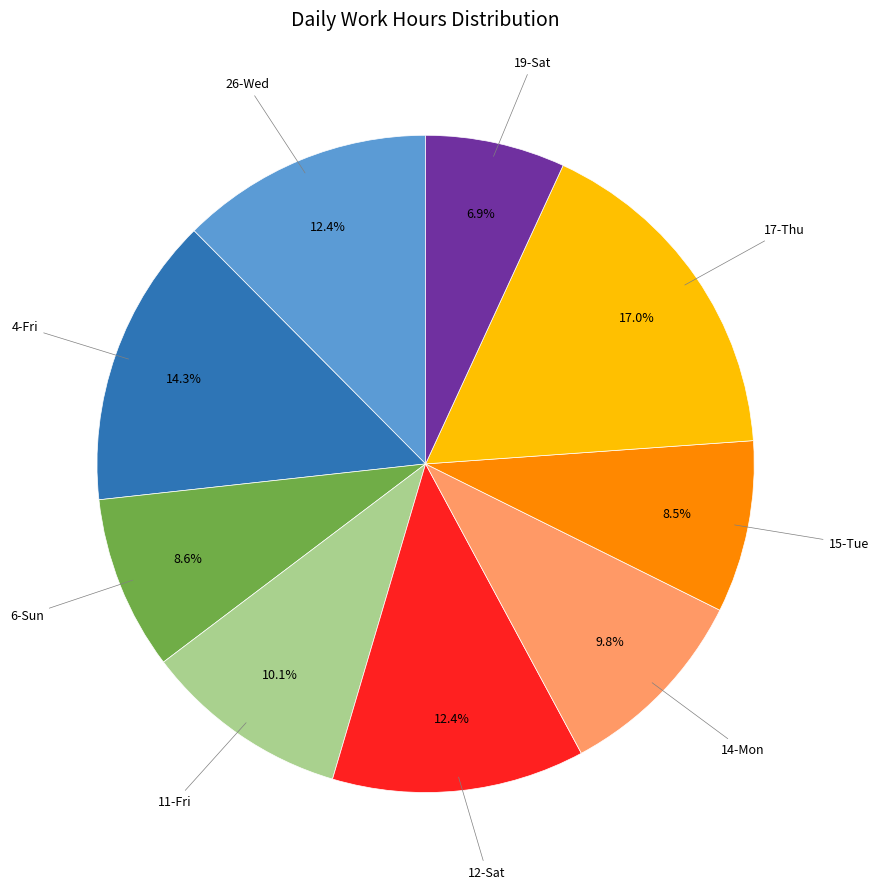

Is there a majority slice in this chart?

No